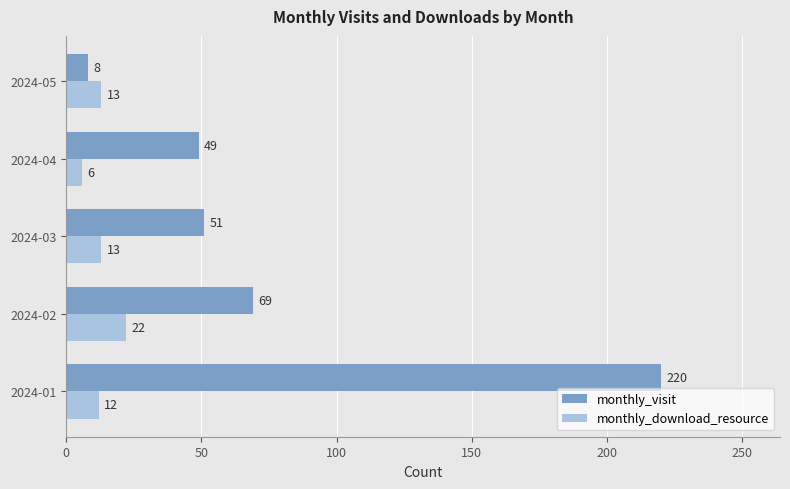

True or false: monthly_visit has a value of 27 at 2024-02.

False